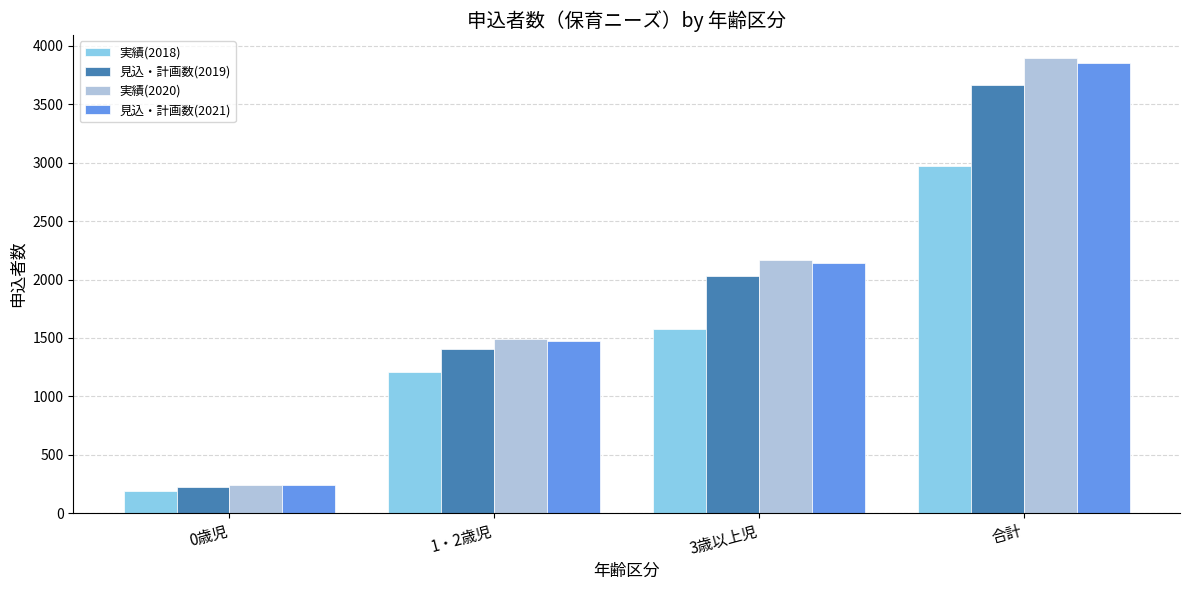

Which series has the largest range (max minus min)?

実績(2020)